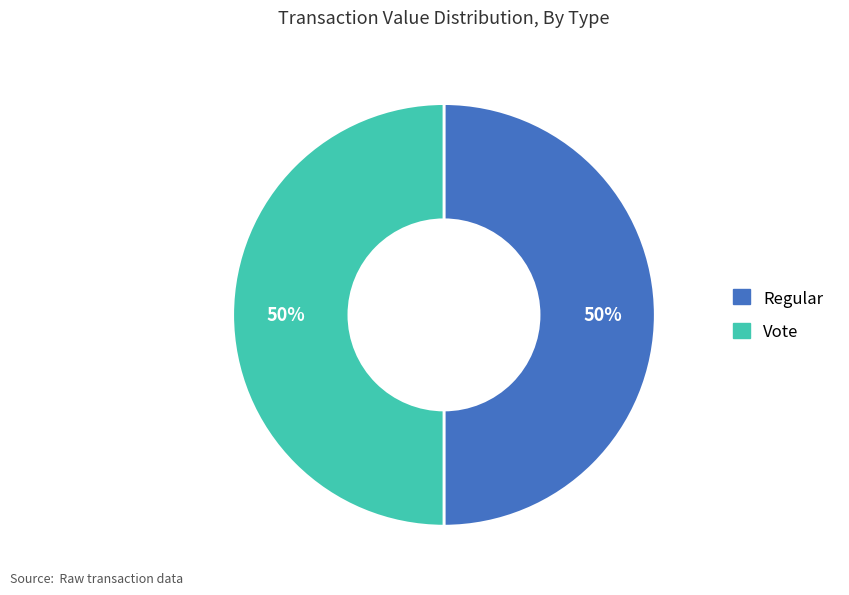

To the nearest percent, what percentage of the pie is Regular?

50%